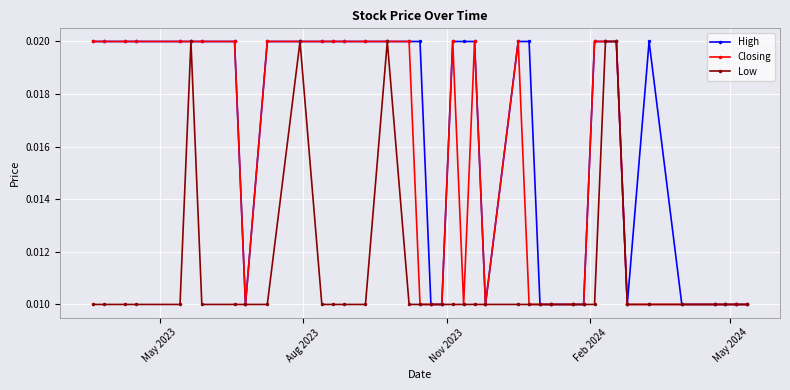

True or false: Low has more than 0 points higher than both neighbors.

True